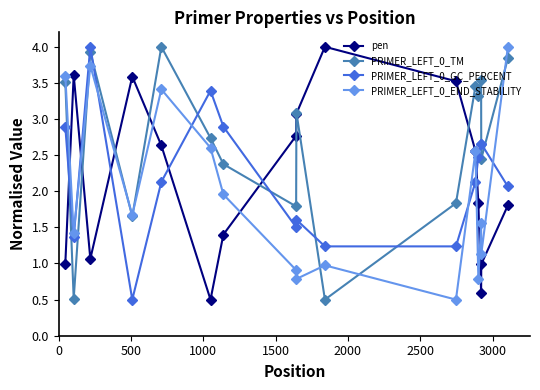

Count the PRIMER_LEFT_0_END_STABILITY values in the range 0 to 3.

12